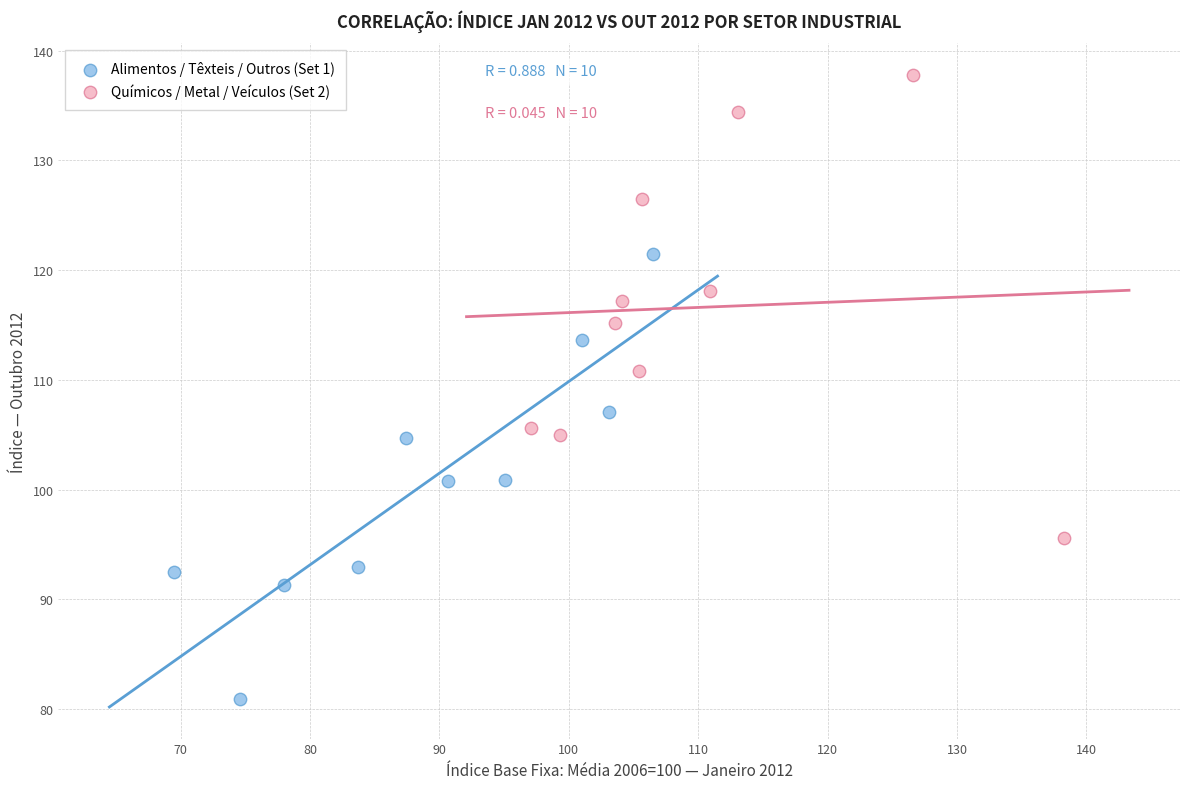

Which series contains the highest Y value?

Químicos / Metal / Veículos (Set 2)